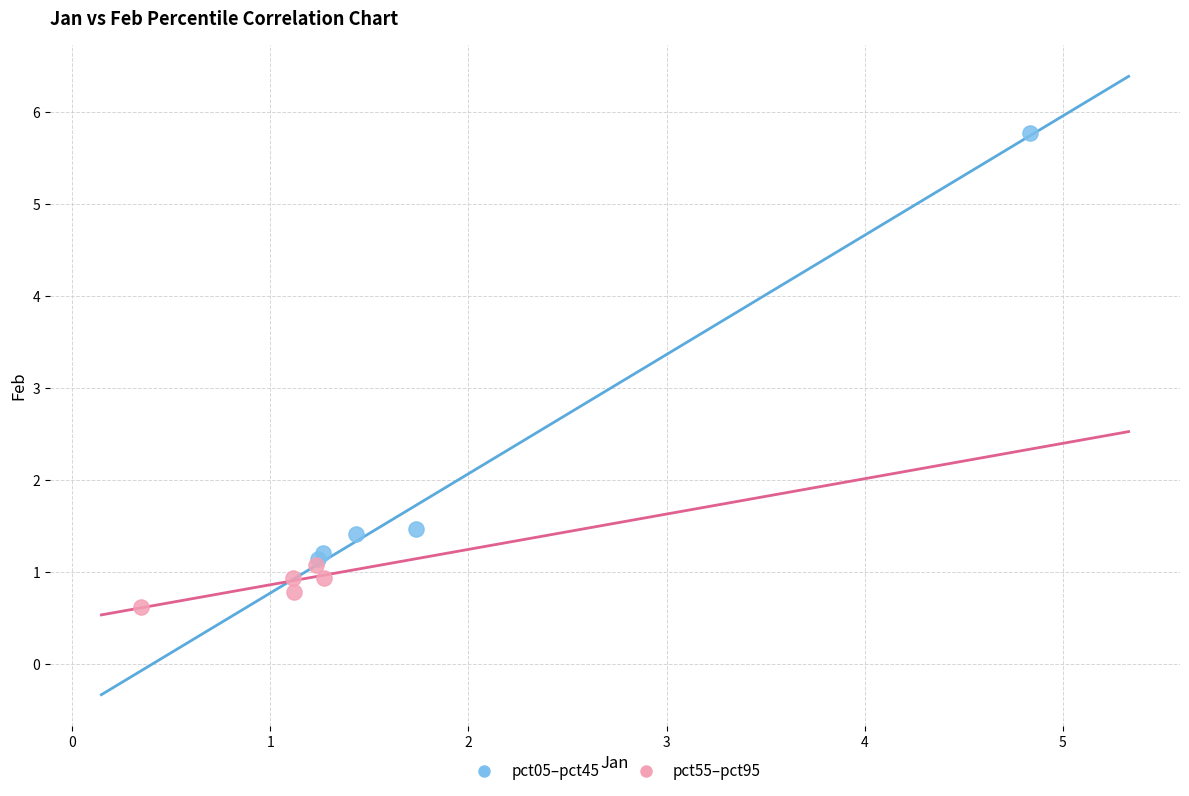

Which series reaches the minimum Y coordinate?

pct55–pct95